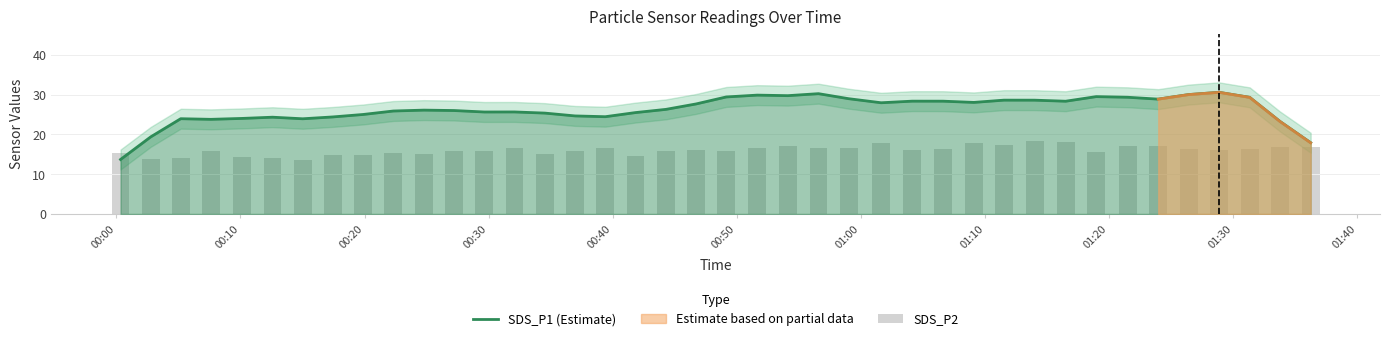

Reading right to left, what are all the values shown in this chart?

SDS_P1 (Estimate): 17.9	23.3	29.3	30.5	30.0	28.8	29.3	29.5	28.3	28.6	28.6	28.0	28.3	28.3	27.9	28.9	30.2	29.7	29.8	29.4	27.6	26.3	25.5	24.4	24.6	25.3	25.6	25.6	26.0	26.1	25.9	25.0	24.4	23.9	24.3	24.0	23.8	23.9	19.4	13.7
SDS_P2: 16.7	16.9	16.4	16.0	16.4	16.9	17.0	15.5	18.1	18.2	17.4	17.8	16.3	16.1	17.9	16.5	16.6	17.0	16.6	15.9	16.1	15.8	14.4	16.6	15.8	15.0	16.6	15.8	15.9	15.1	15.3	14.9	14.8	13.5	13.9	14.4	15.9	14.0	13.8	15.3